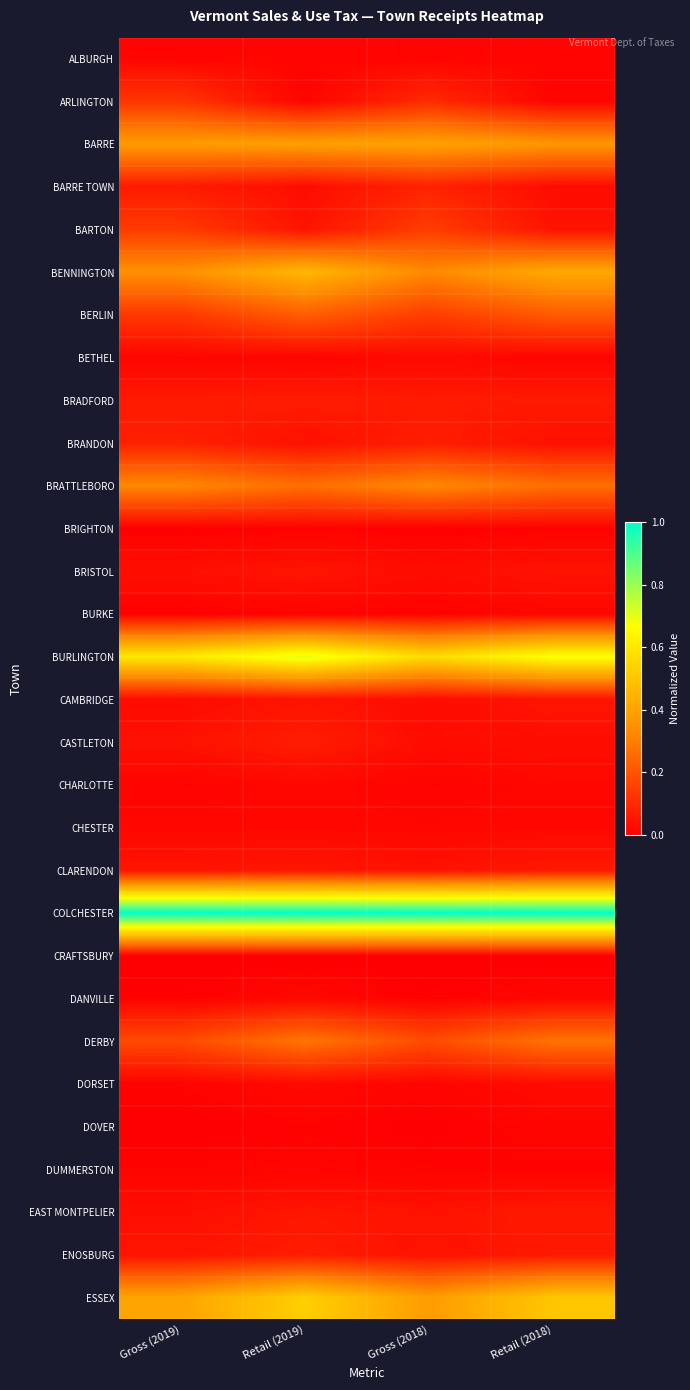

Between Retail (2019) and Retail (2018), which is larger?

Retail (2018)